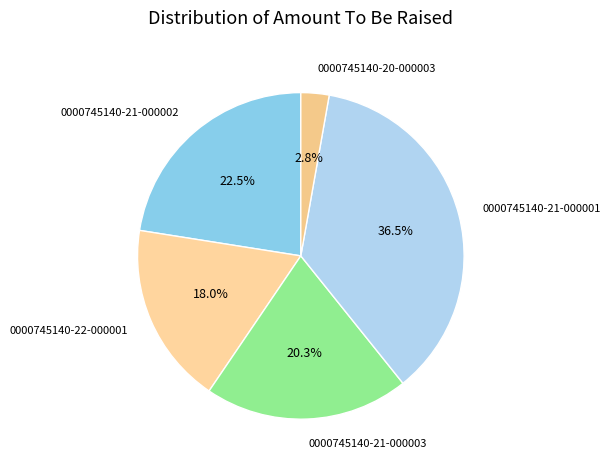

Is the sum of 0000745140-21-000001 and 0000745140-20-000003 greater than half?

No